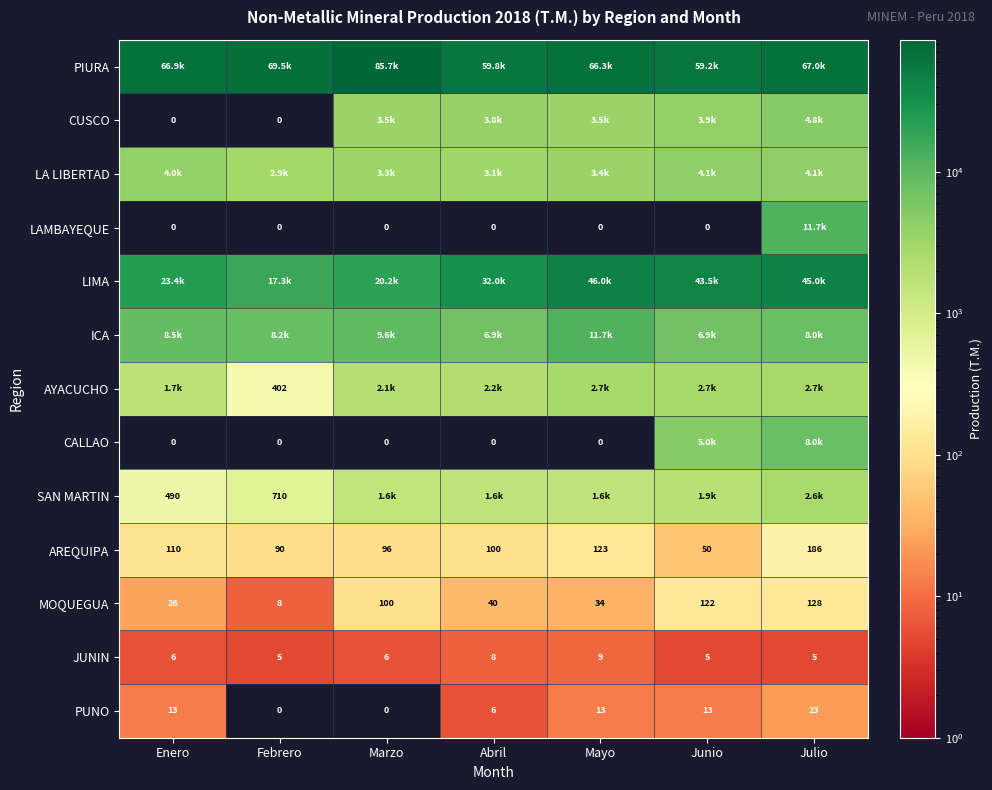

Where is AYACUCHO nearest to the value 1568?

Enero